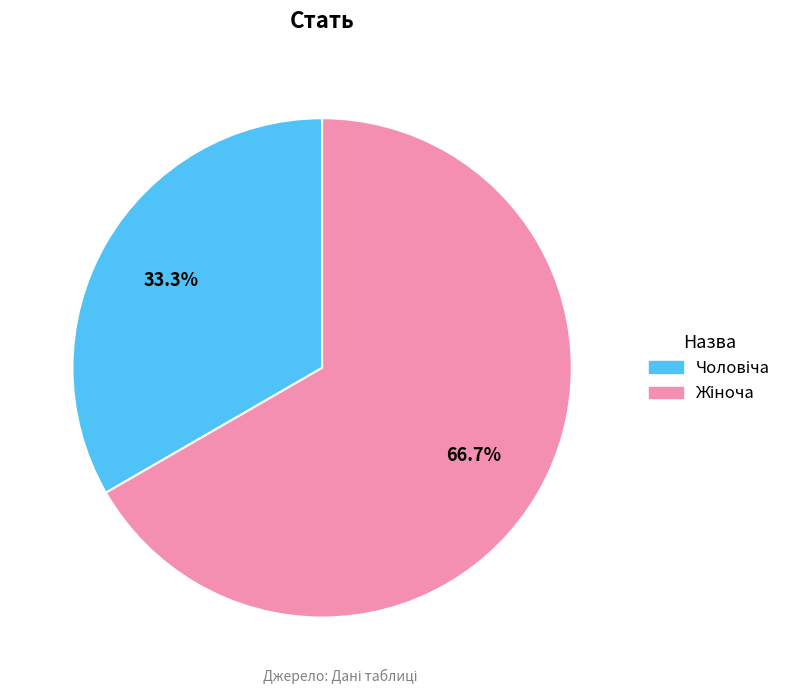

How many slices are in this pie chart?

2